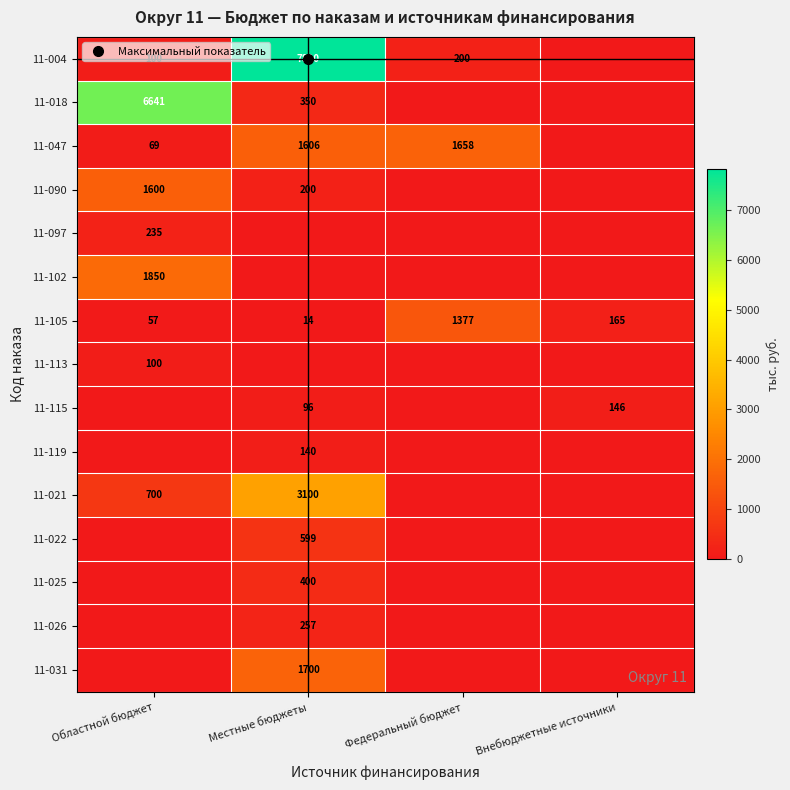

Which series has the largest range (max minus min)?

11-004